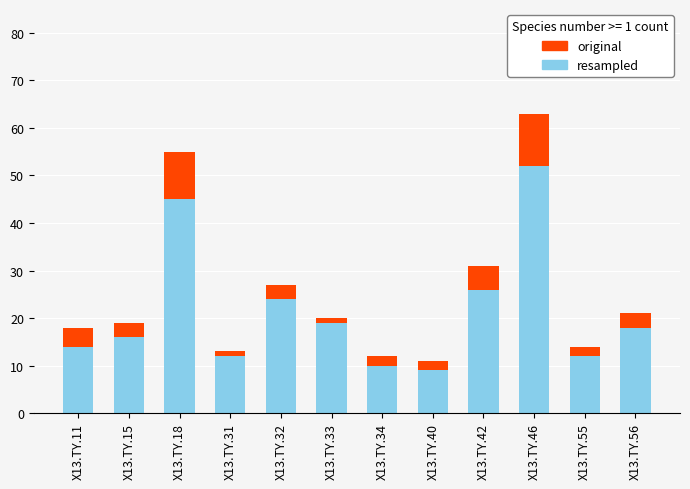

The resampled series shows 11 at X13.TY.32. True or false?

False